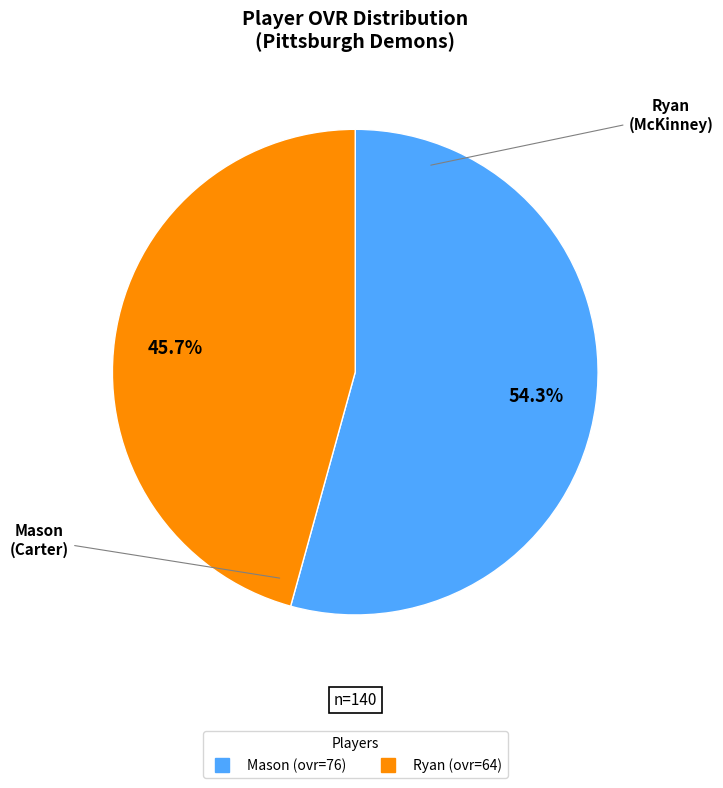

Is it true that Ryan is 46% of the pie?

True